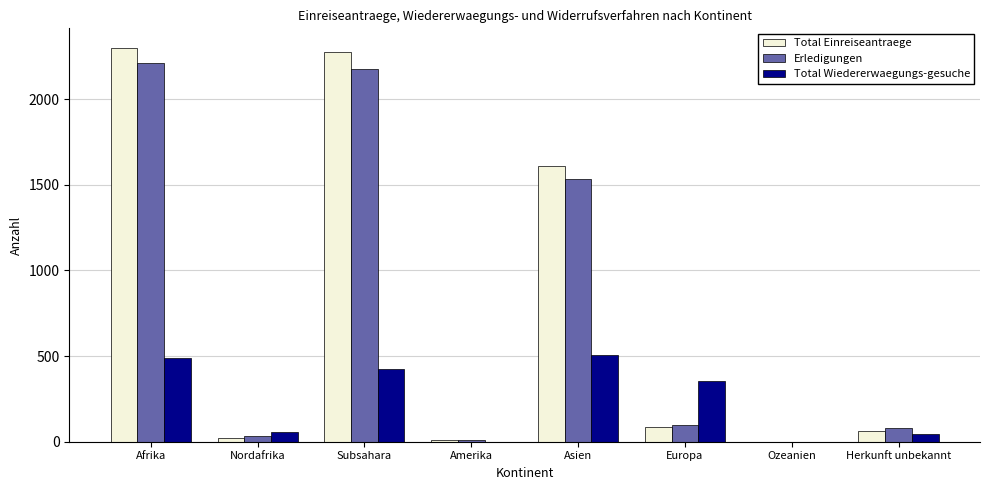

At which label is Total Einreiseantraege closest to 1149?

Asien